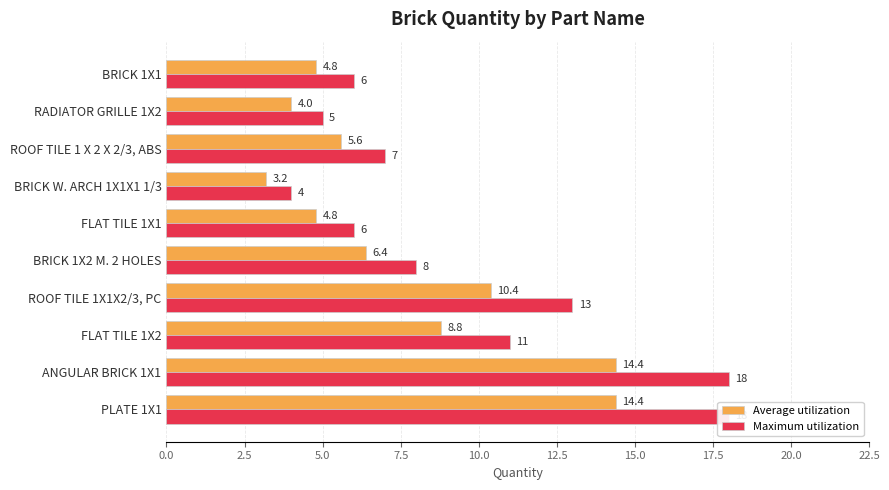

How many data points does each series have?

10